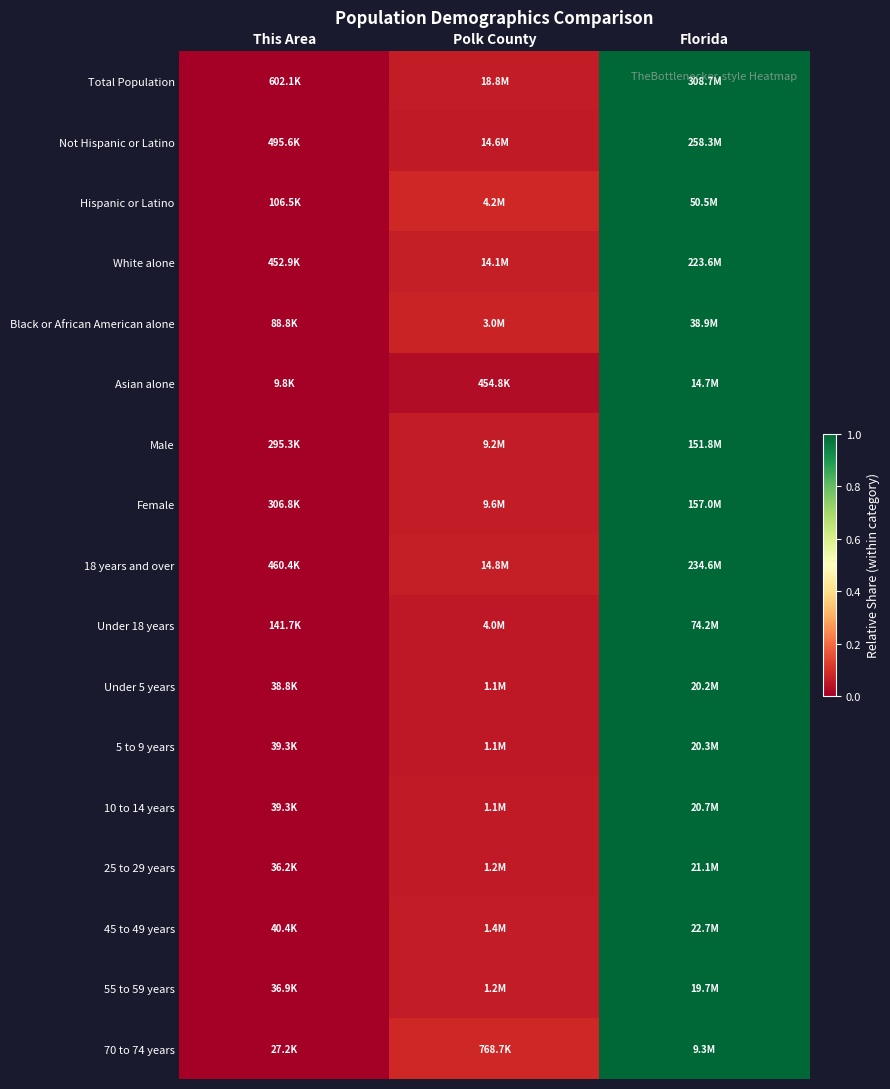

What is the total value across all series at Florida?

17.0